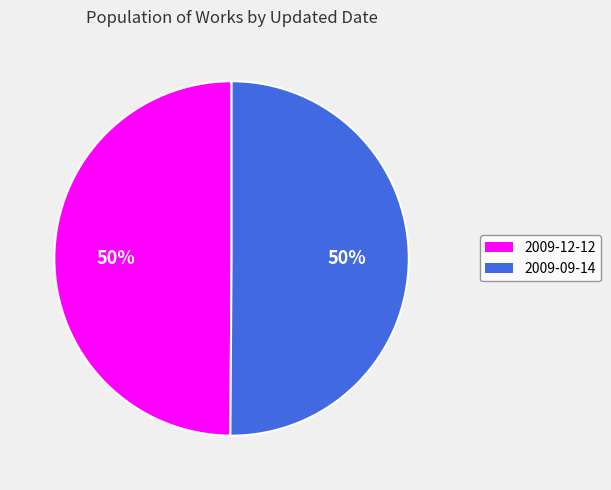

How many segments does this pie chart have?

2